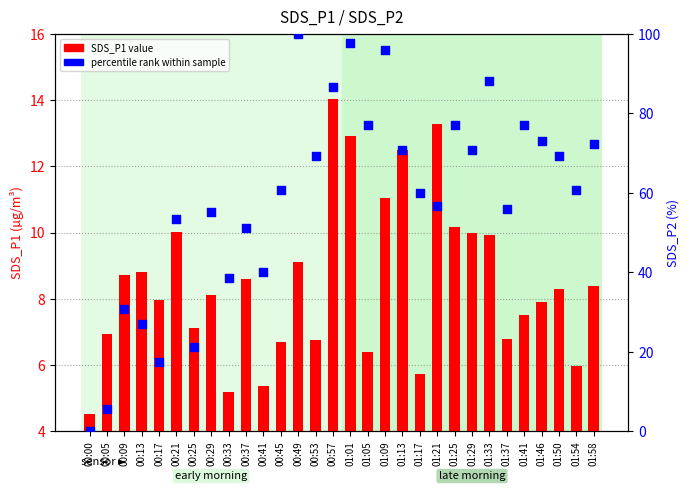

At which category is the sum across all series the highest?

01:01